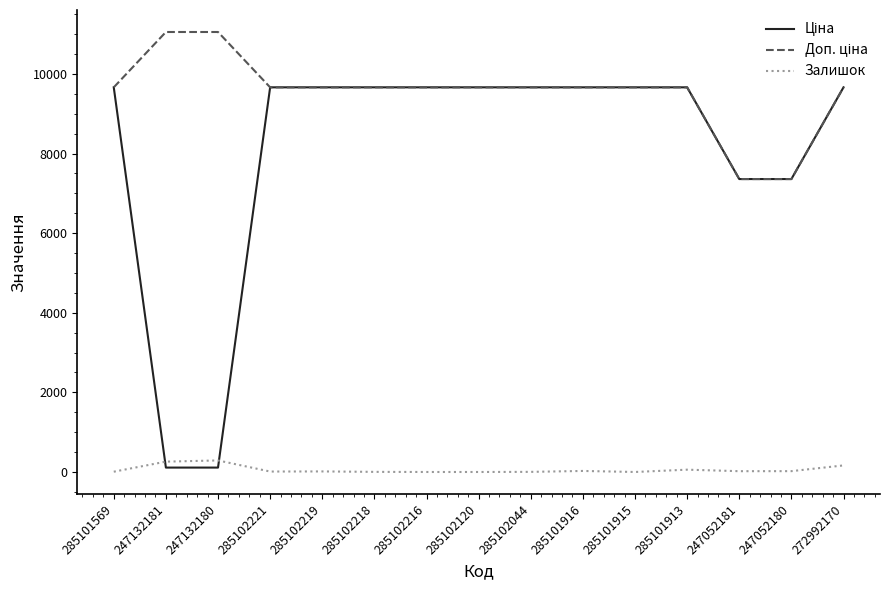

What is the greatest value displayed?

11055.0